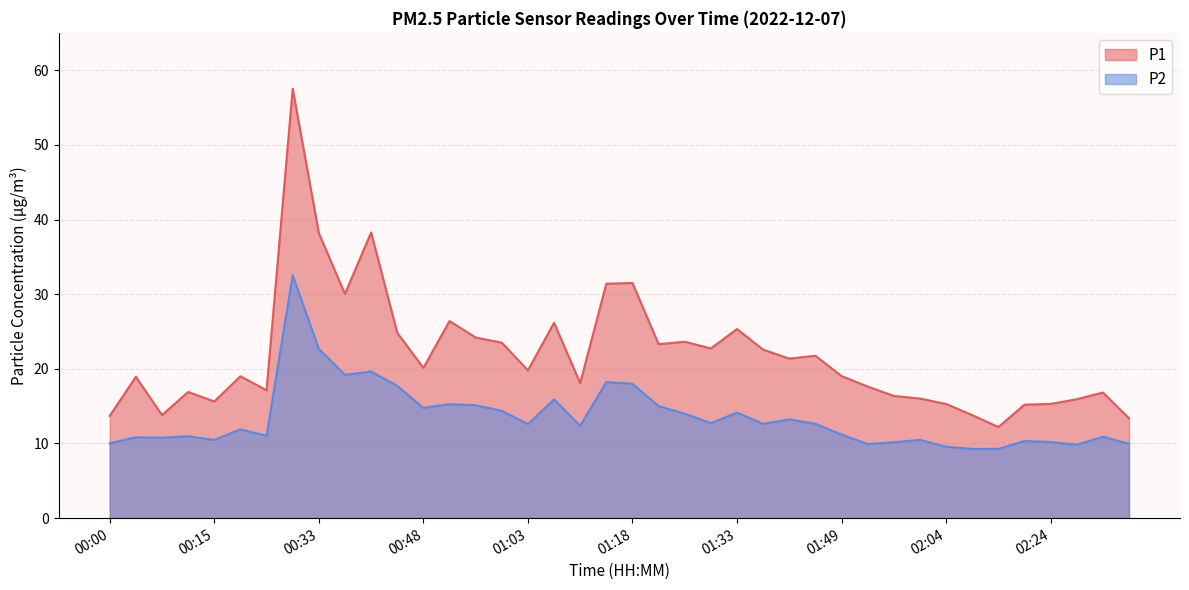

True or false: P1 has a value of 19.2 at 00:00.

False